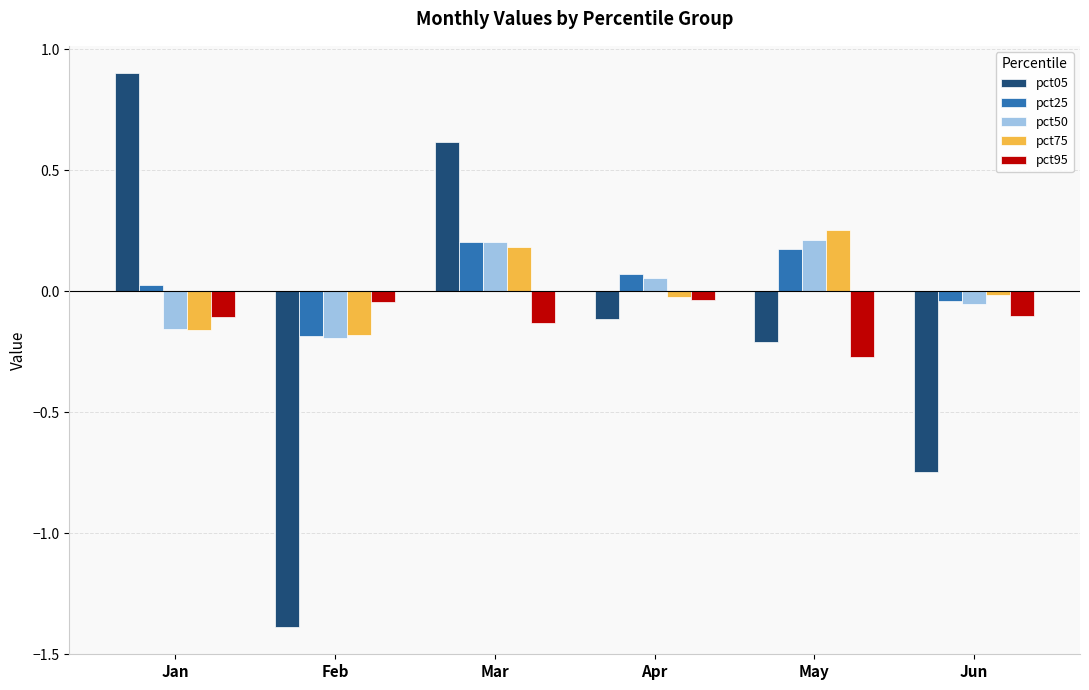

How many data points in pct05 are less than 0?

4